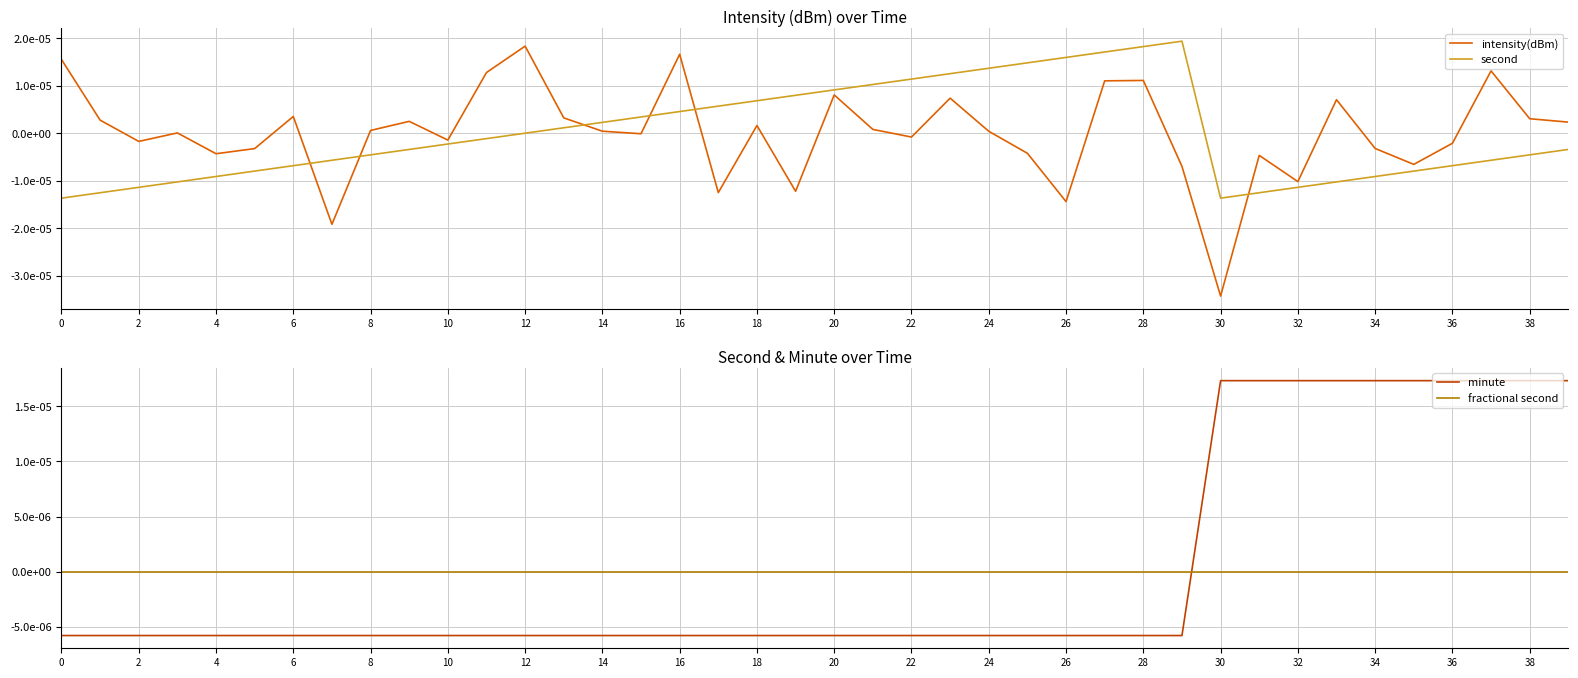

Which series ends up on top after the final intersection of minute and fractional second?

minute